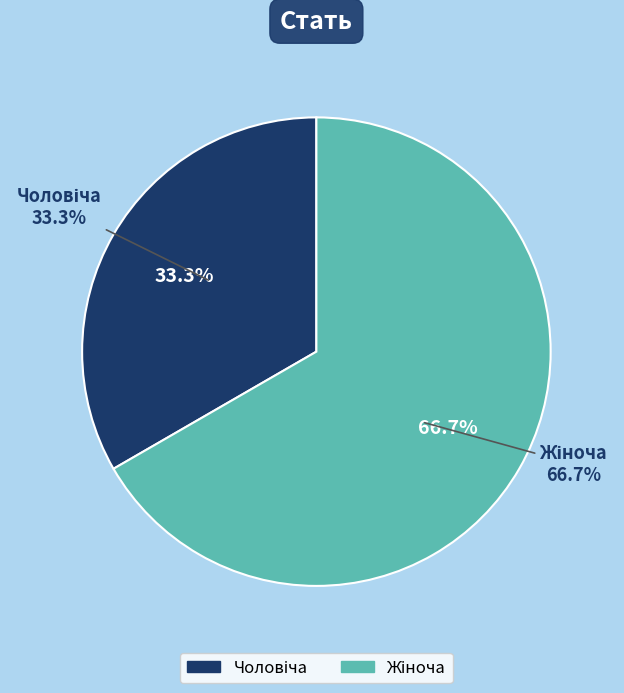

What is the total percentage of Чоловіча and Жіноча?

100.0%